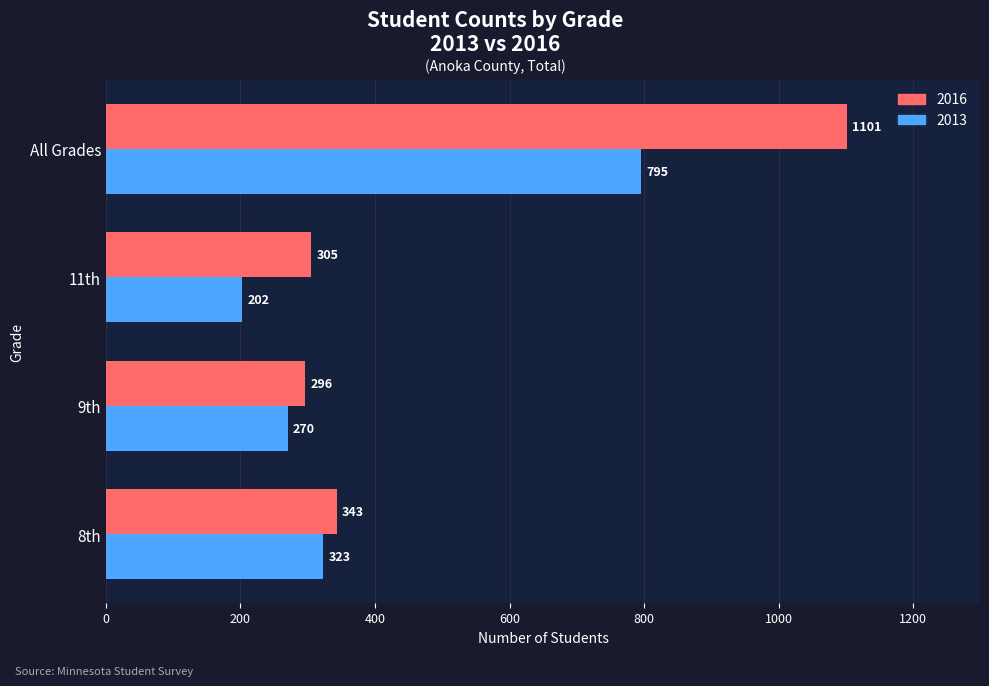

Which category has the lowest value across all series?

11th